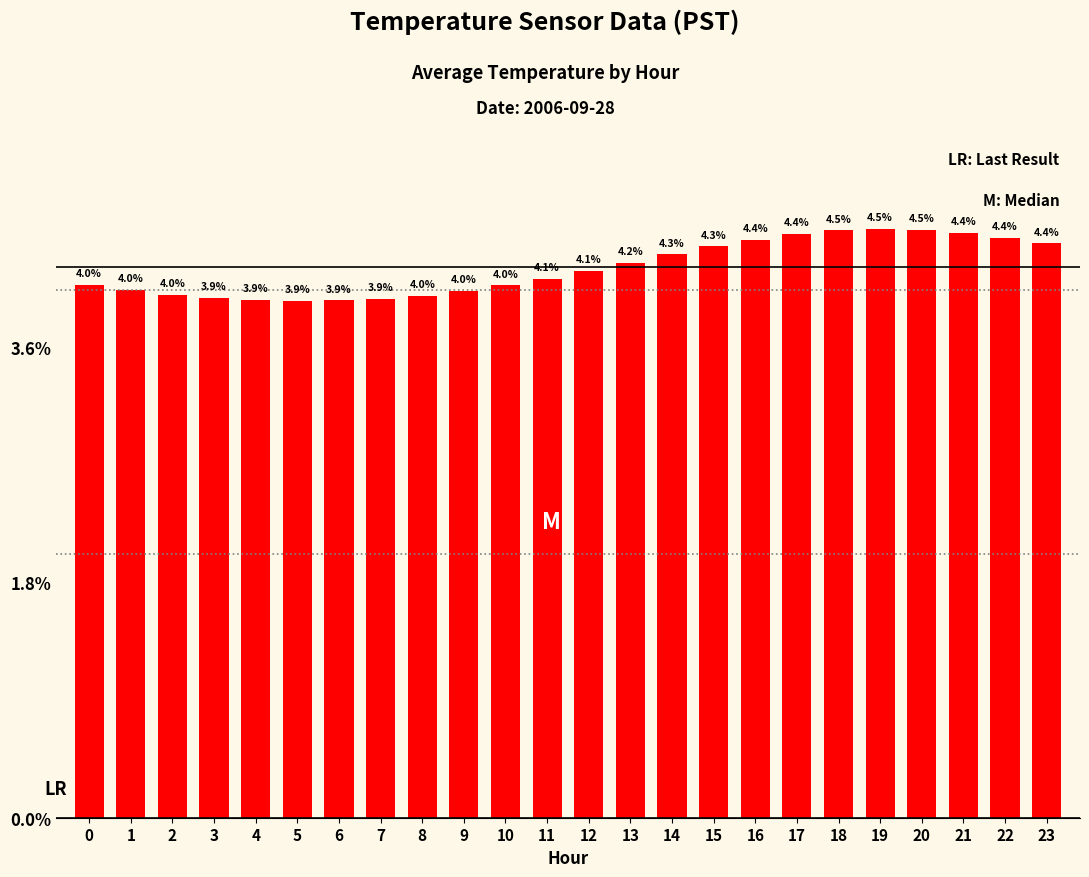

What is the value of the 13th bar from the left?

4.1